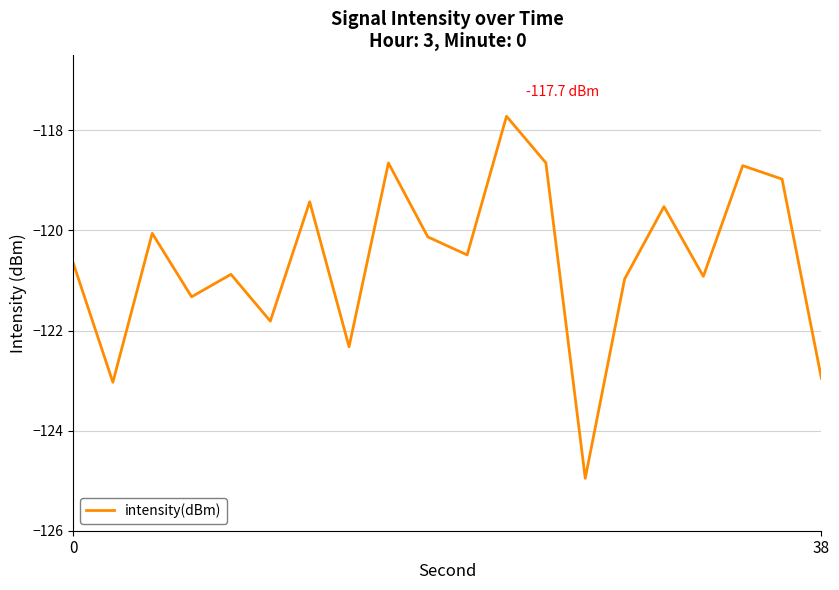

What is the difference between the maximum and minimum values?

7.2